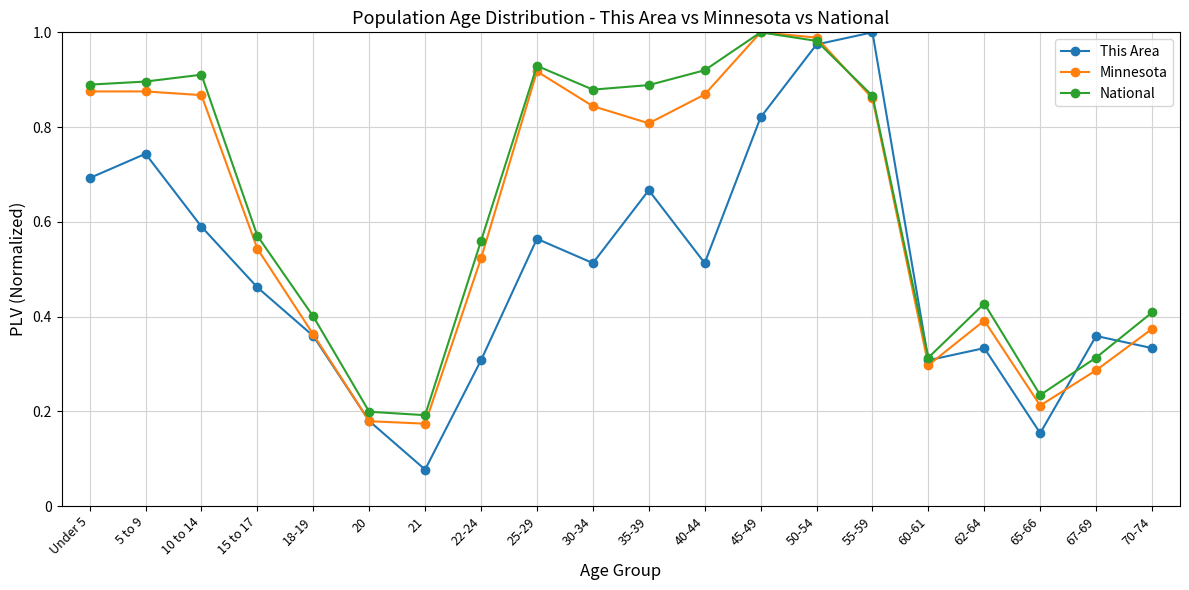

Which series ends up on top after the final intersection of Minnesota and National?

National